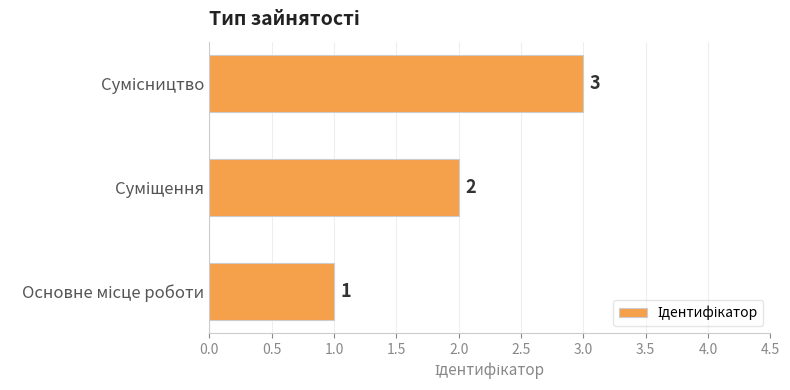

How many values are between 1 and 3?

3